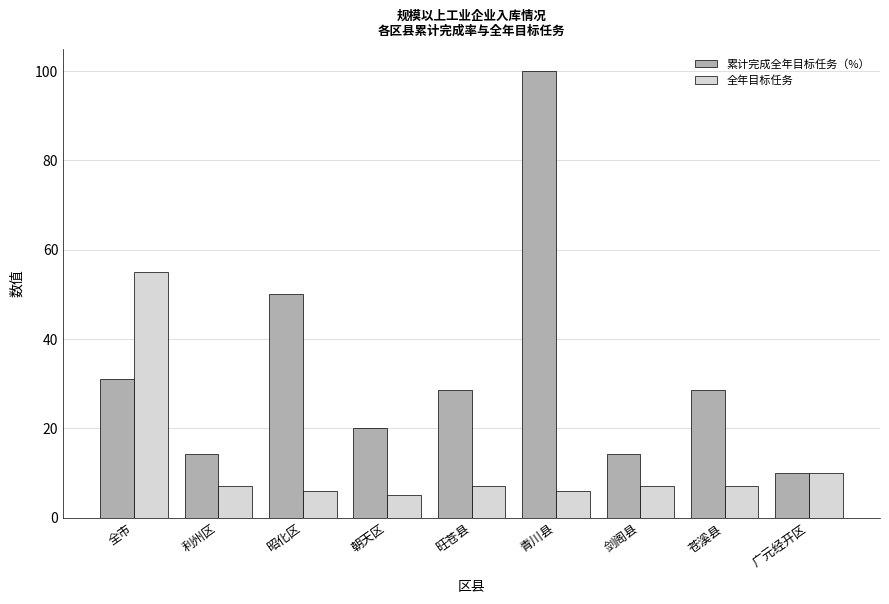

What is the spread (max minus min) of values at 青川县?

94.0